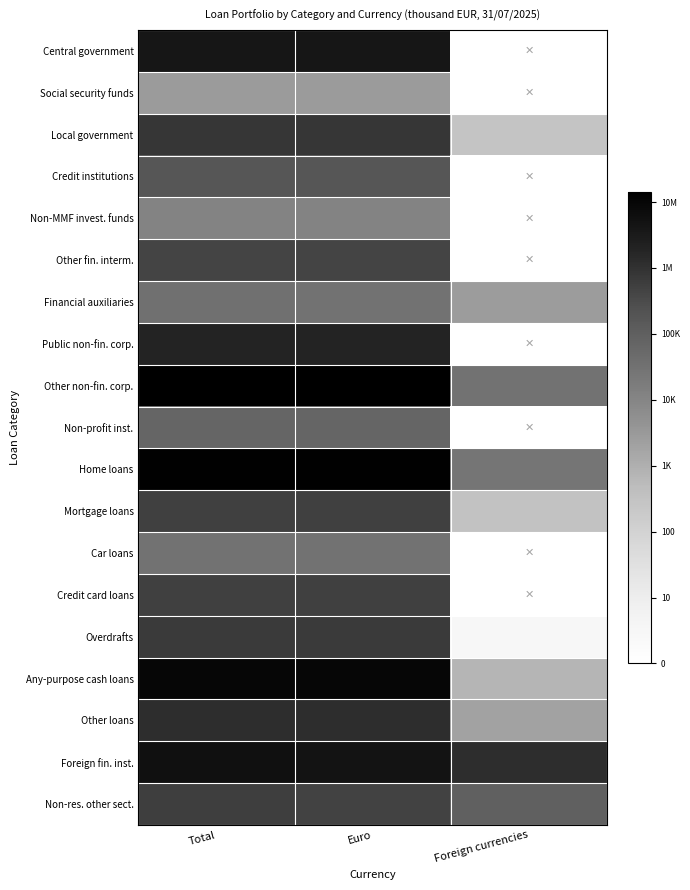

At how many categories does at least one series exceed 1?

3